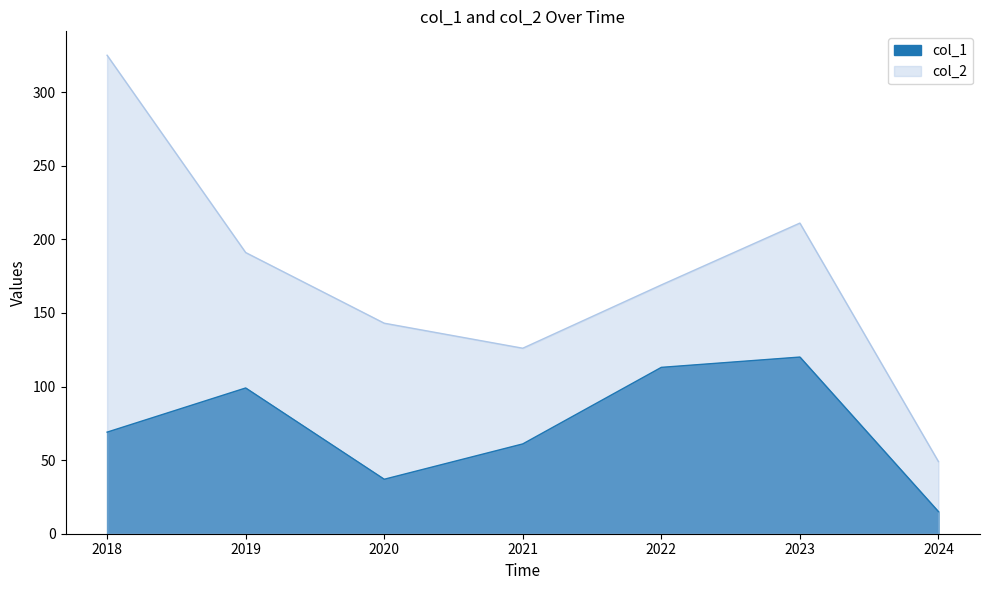

At which label does col_2 first exceed 169?

2018